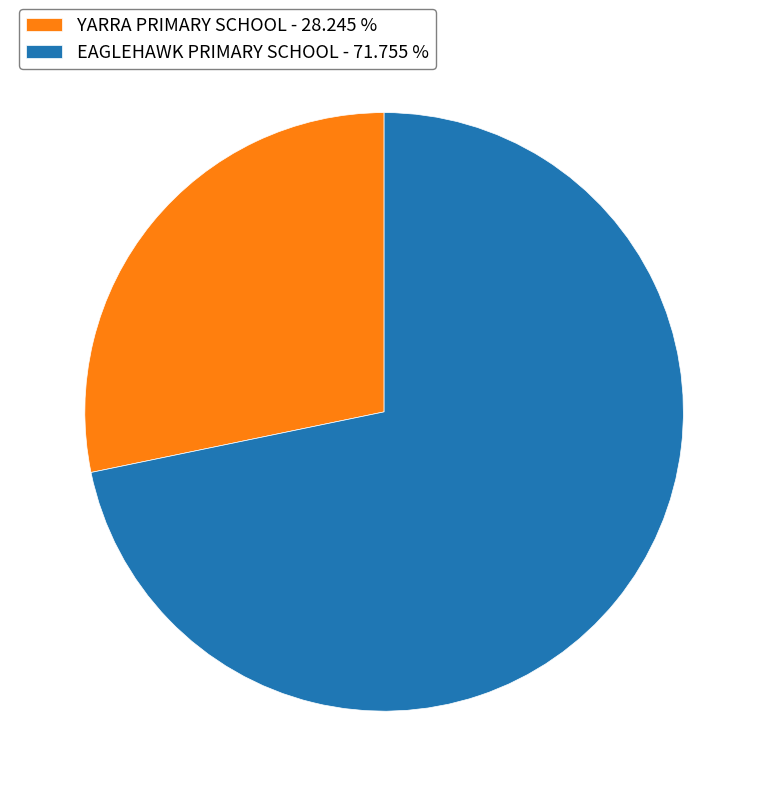

What is the ratio of the value at YARRA PRIMARY SCHOOL - 28.245 % to the value at EAGLEHAWK PRIMARY SCHOOL - 71.755 %?

0.4